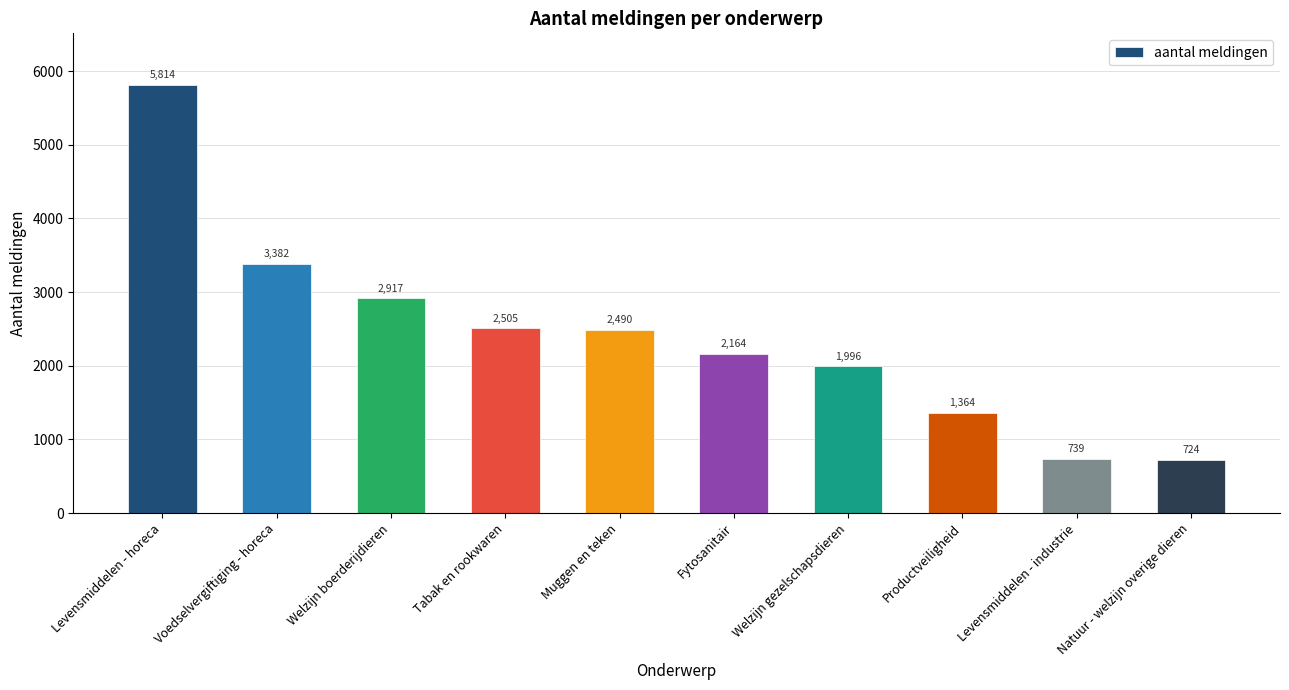

What is the difference between the maximum and minimum values?

5090